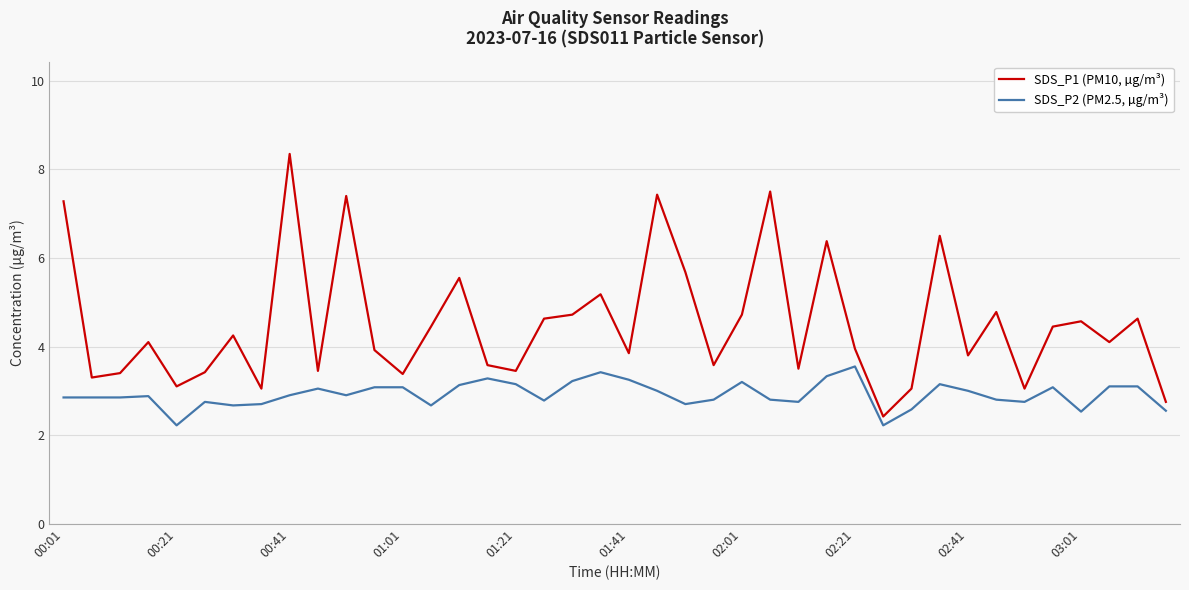

Which series has the largest range (max minus min)?

SDS_P1 (PM10, µg/m³)